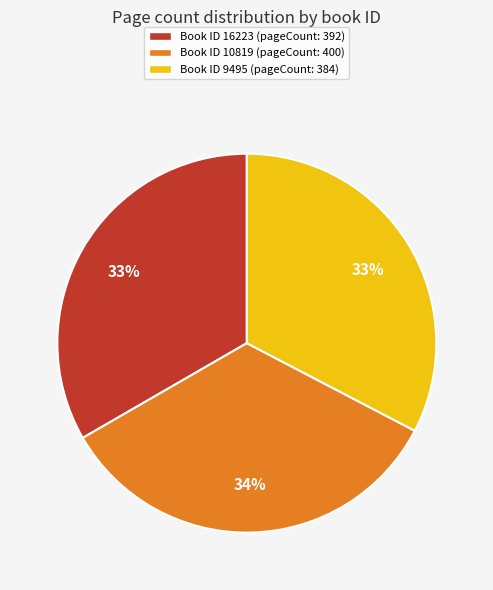

What is the largest slice in the pie chart?

Book ID 10819 (pageCount: 400)